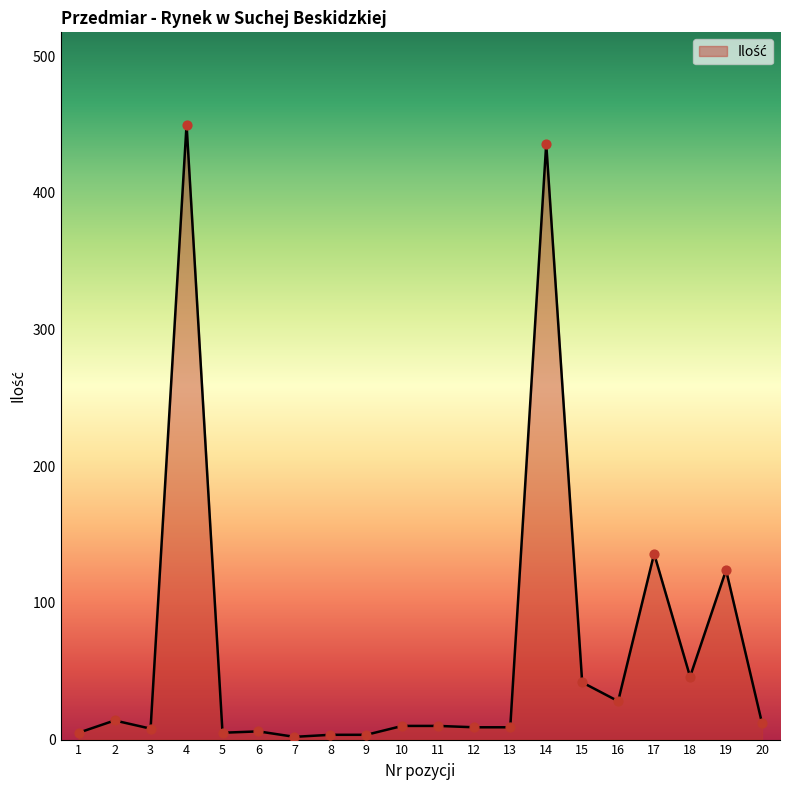

What is the change in value from 13 to 20?

+3.0